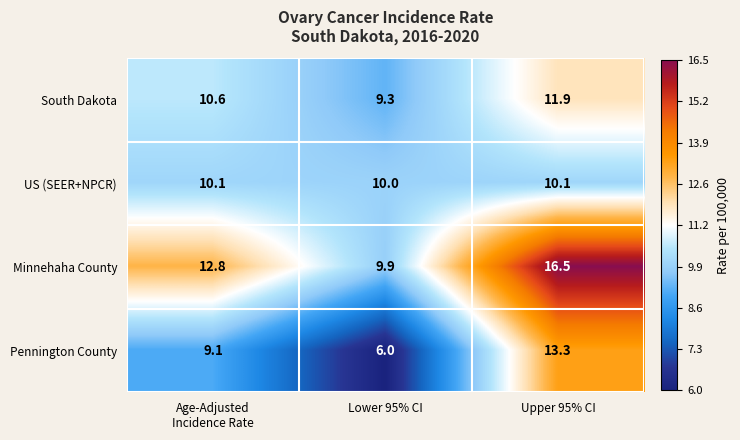

How many data points does each series have?

3